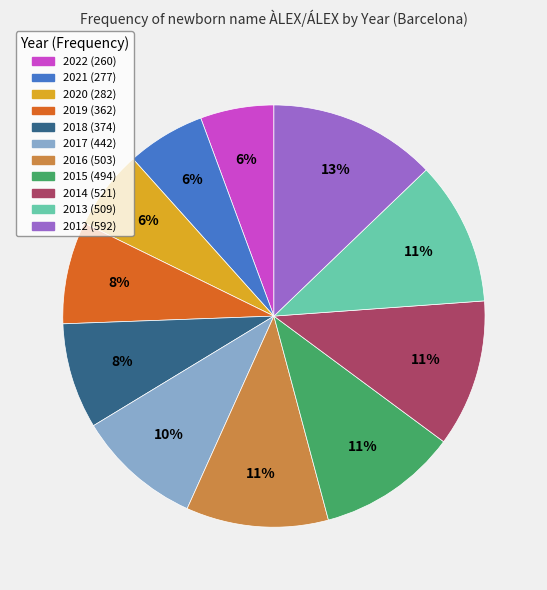

To the nearest percent, what is the difference between the 2015 and 2019 slice percentages?

3%